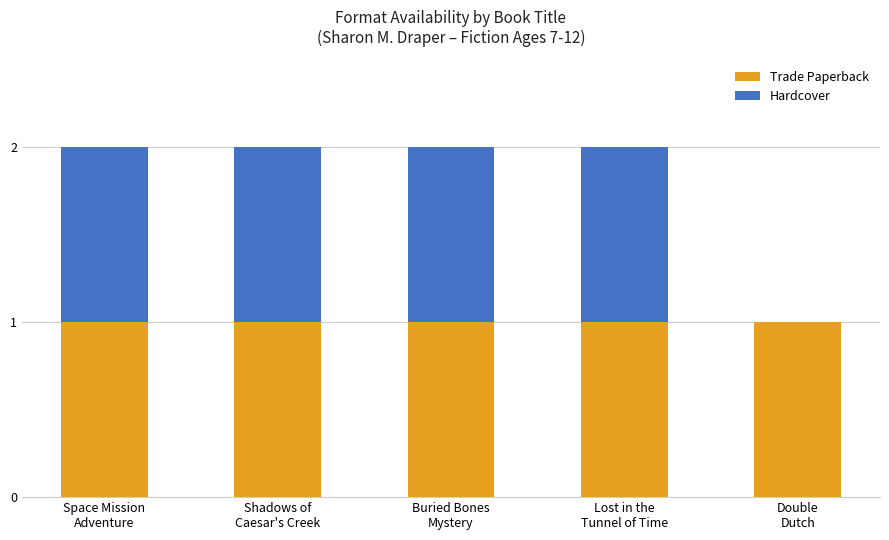

What are all the series names shown in the legend?

Trade Paperback, Hardcover